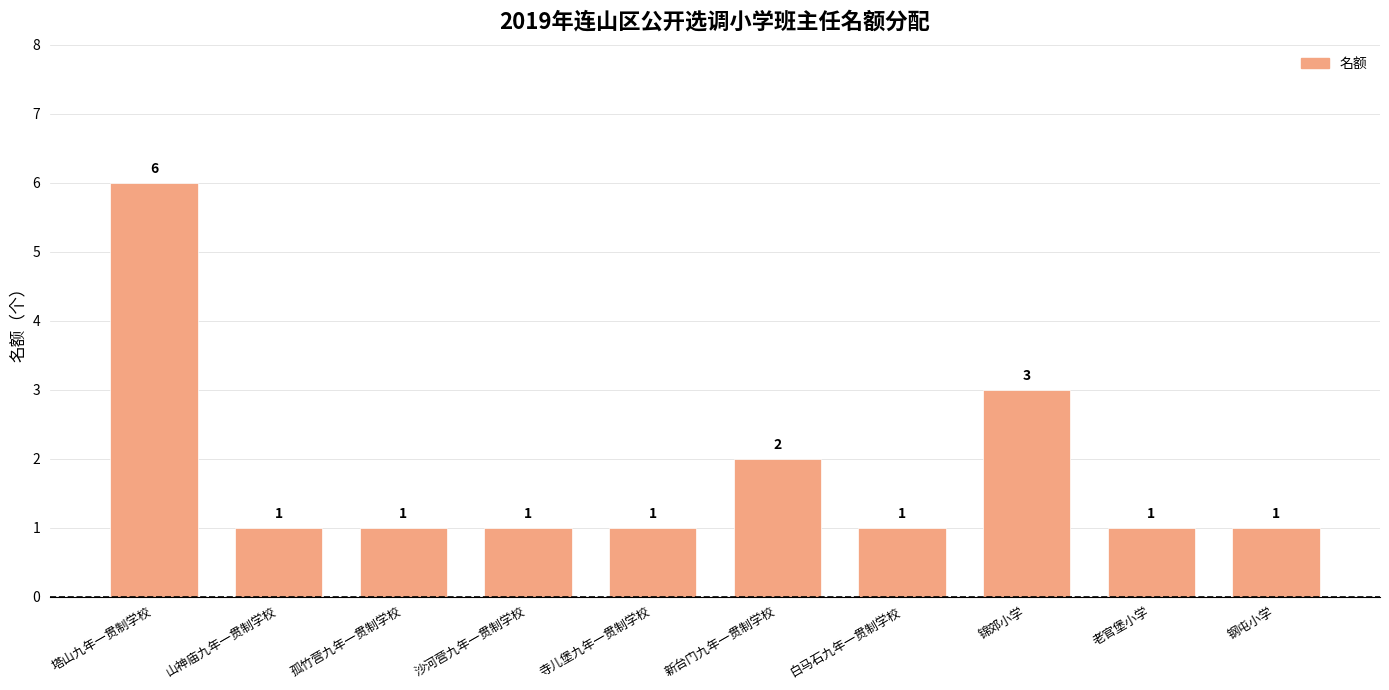

What is the greatest value displayed?

6